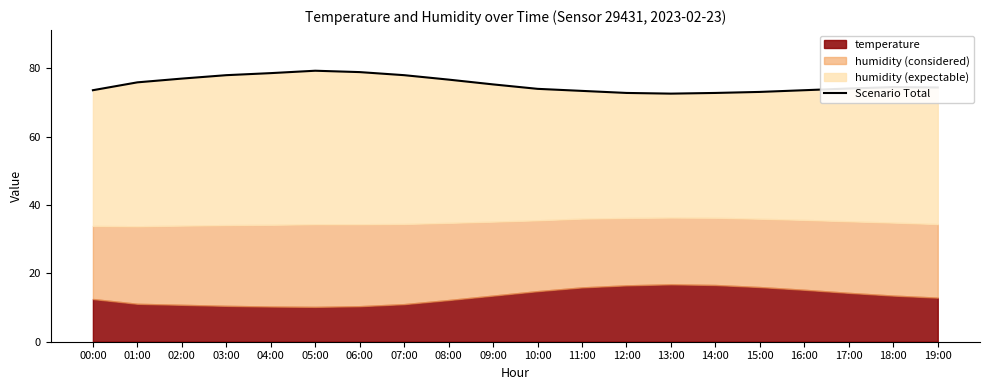

Is it true that the value at 17:00 is 117.6?

False